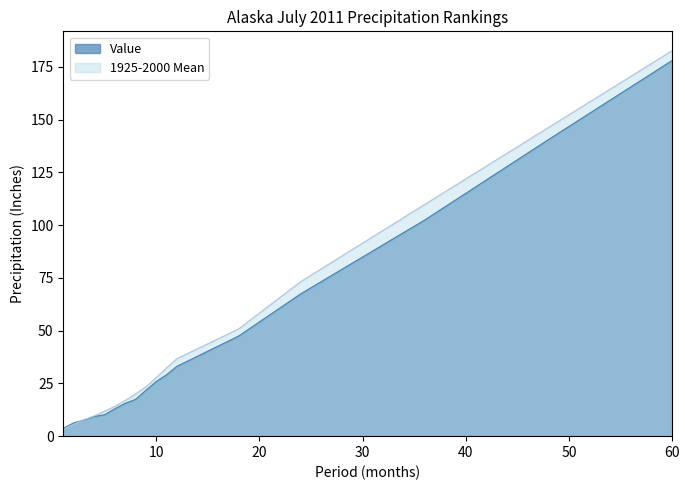

Reading right to left, list all the values displayed in this chart.

Value: 60=178.1	48=140.6	36=102.4	24=67.4	18=47.5	12=33.1	11=29.1	10=25.9	9=21.7	8=17.4	7=15.6	6=13.0	5=10.2	4=9.3	3=7.7	2=6.3	1=3.7
1925-2000 Mean: 60=182.7	48=146.3	36=109.8	24=73.2	18=50.9	12=36.7	11=32.3	10=27.8	9=23.4	8=20.0	7=16.9	6=14.2	5=11.8	4=9.6	3=7.7	2=5.6	1=3.3